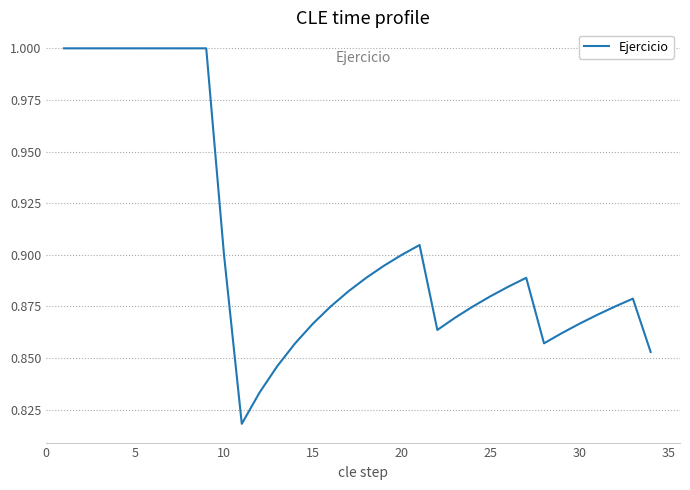

What is the maximum value shown in the chart?

1.0